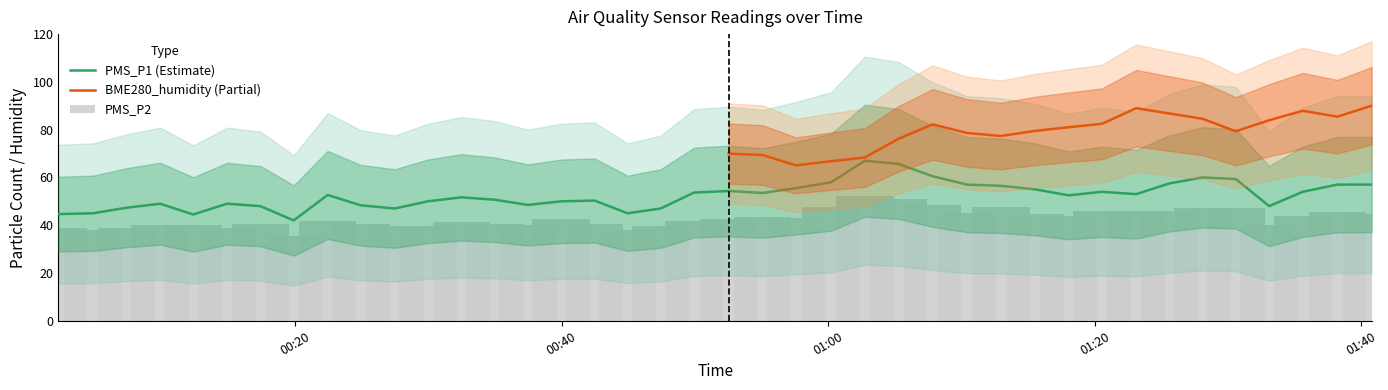

What is the value of the PMS_P2 bar at the 11th from the left?

39.5